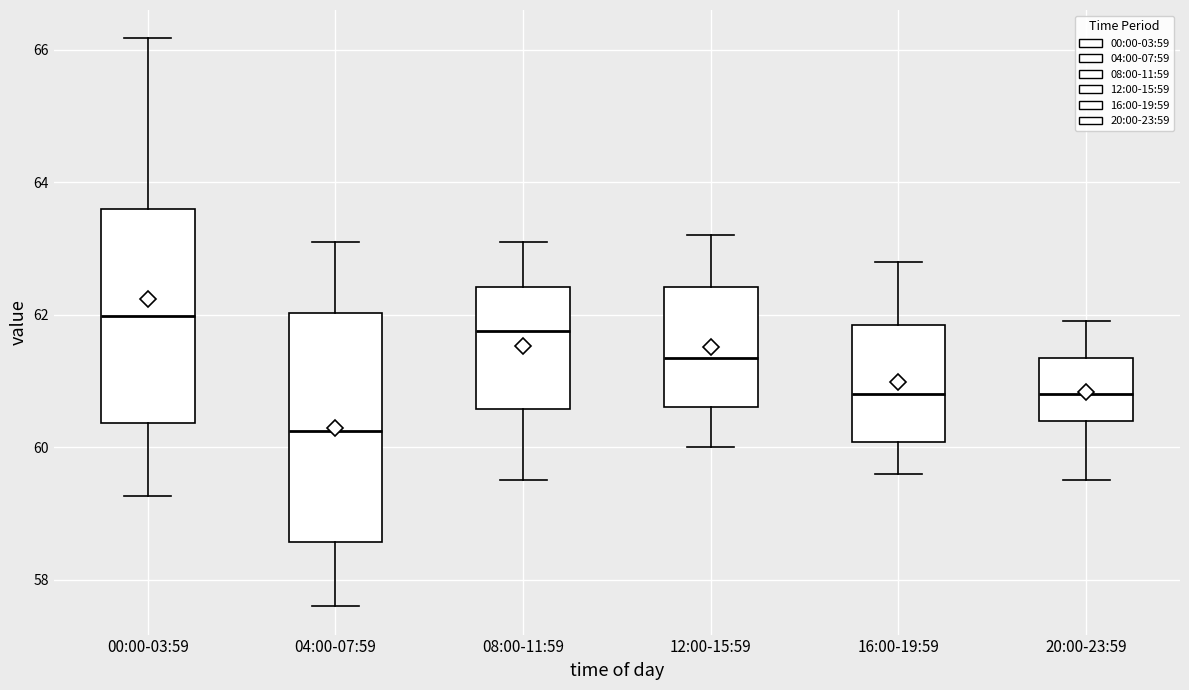

Reading left to right, transcribe this box plot: for each box, give where its median line is, the range the box spans, and where its two whiskers end, as read against the y-axis. The values are not printed on the chart, so give them approximately, as read against the axis.

00:00-03:59: median 62.0, box 60.4 to 63.6, whiskers 59.2 to 66.2
04:00-07:59: median 60.2, box 58.6 to 62.0, whiskers 57.6 to 63.2
08:00-11:59: median 61.8, box 60.6 to 62.4, whiskers 59.6 to 63.2
12:00-15:59: median 61.4, box 60.6 to 62.4, whiskers 60.0 to 63.2
16:00-19:59: median 60.8, box 60.0 to 61.8, whiskers 59.6 to 62.8
20:00-23:59: median 60.8, box 60.4 to 61.4, whiskers 59.6 to 62.0